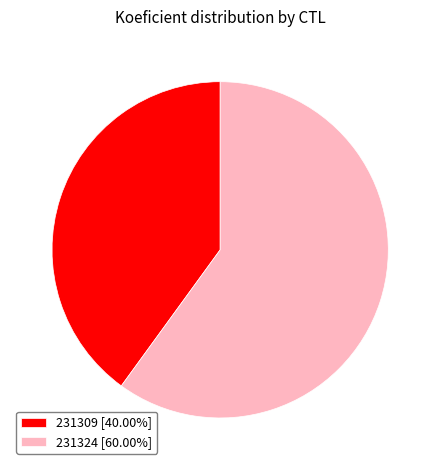

Do 231309 and 231324 together represent more than half of the pie?

Yes